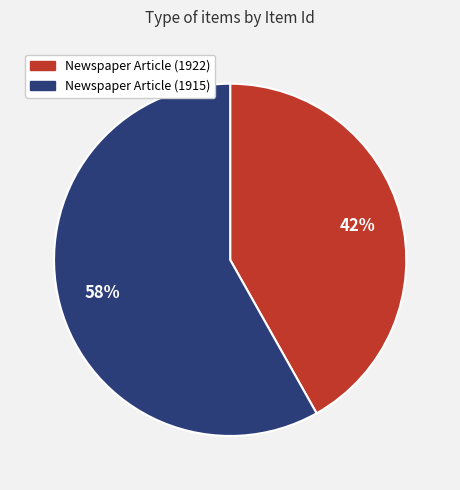

Combined, do Newspaper Article (1922) and Newspaper Article (1915) account for over 50%?

Yes